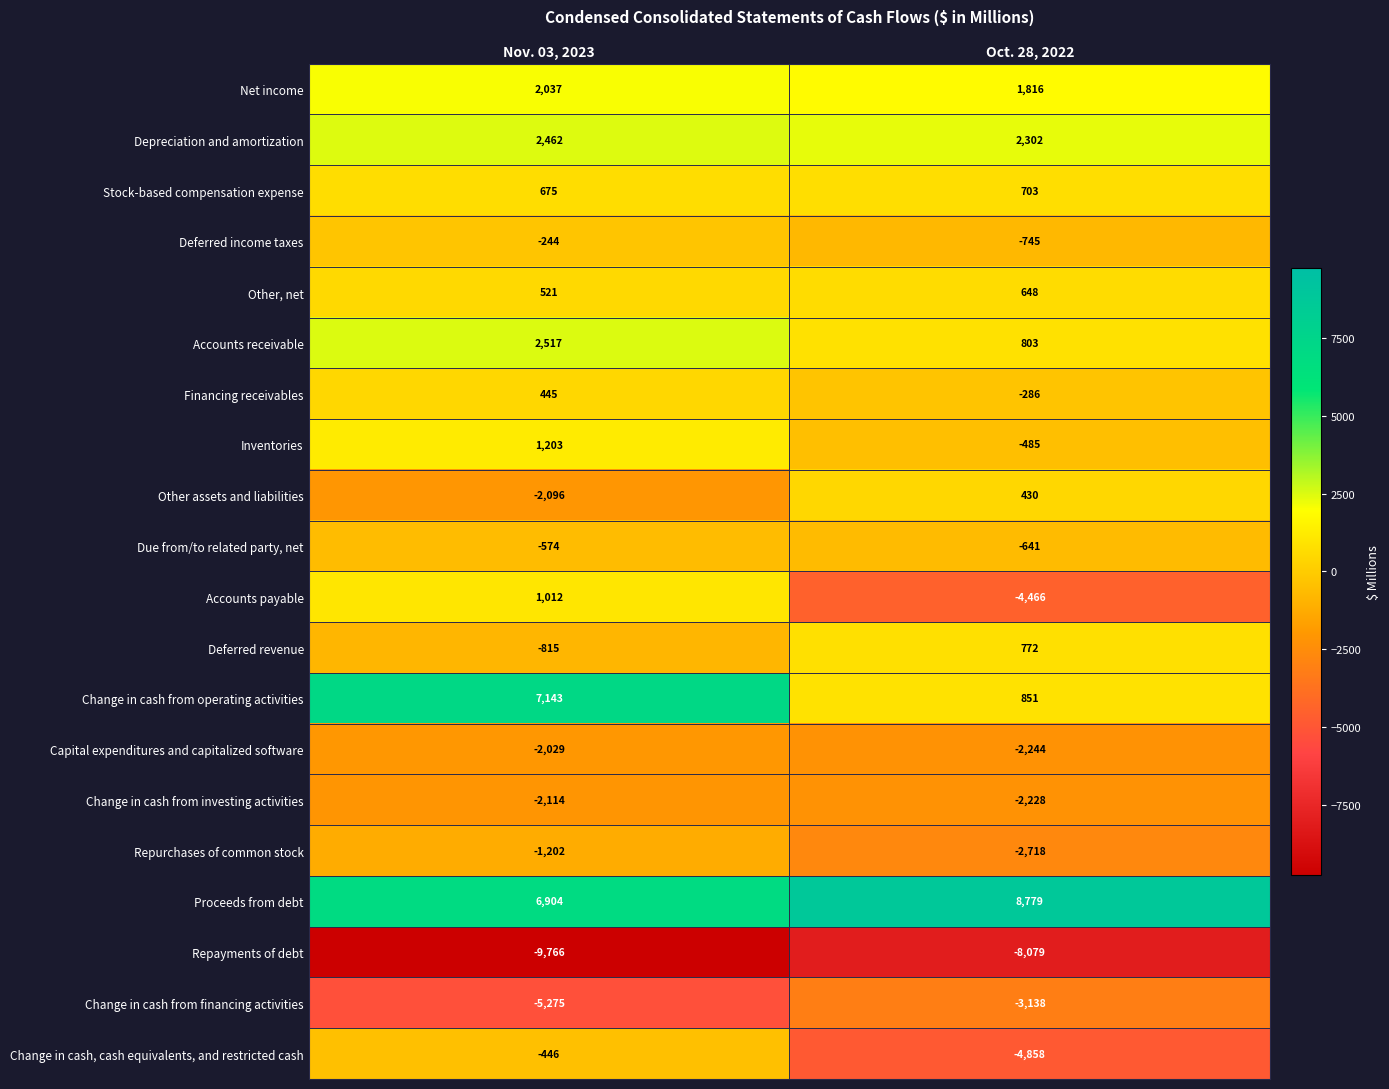

What is the maximum value shown in the chart?

8779